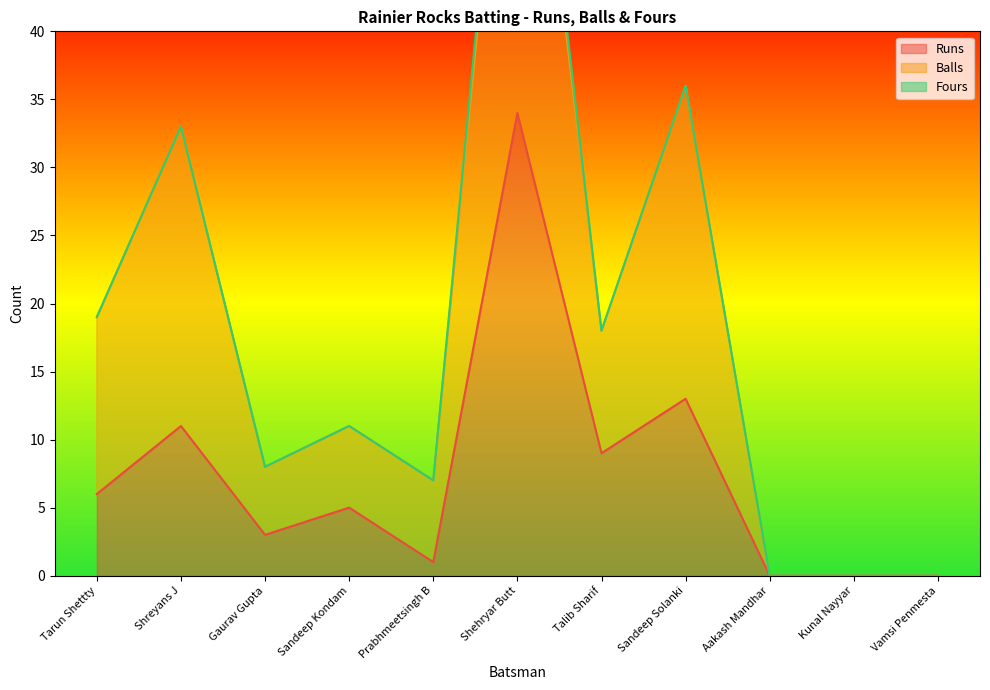

True or false: Balls and Runs intersect in this chart.

False